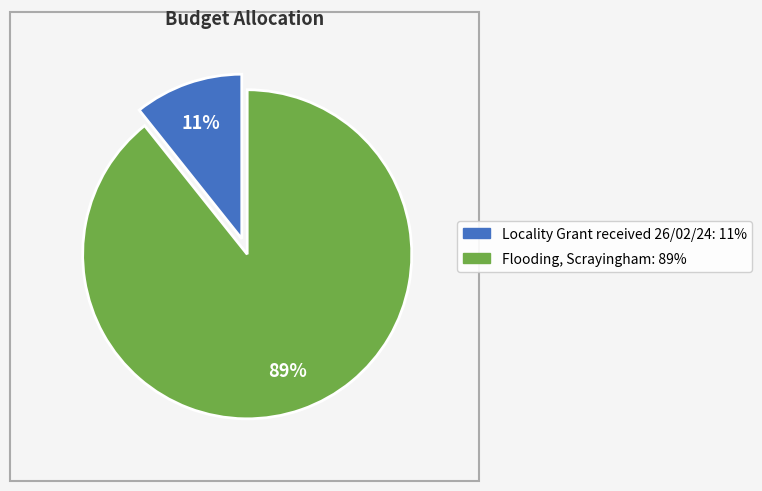

To the nearest percent, what is the average slice percentage?

50%